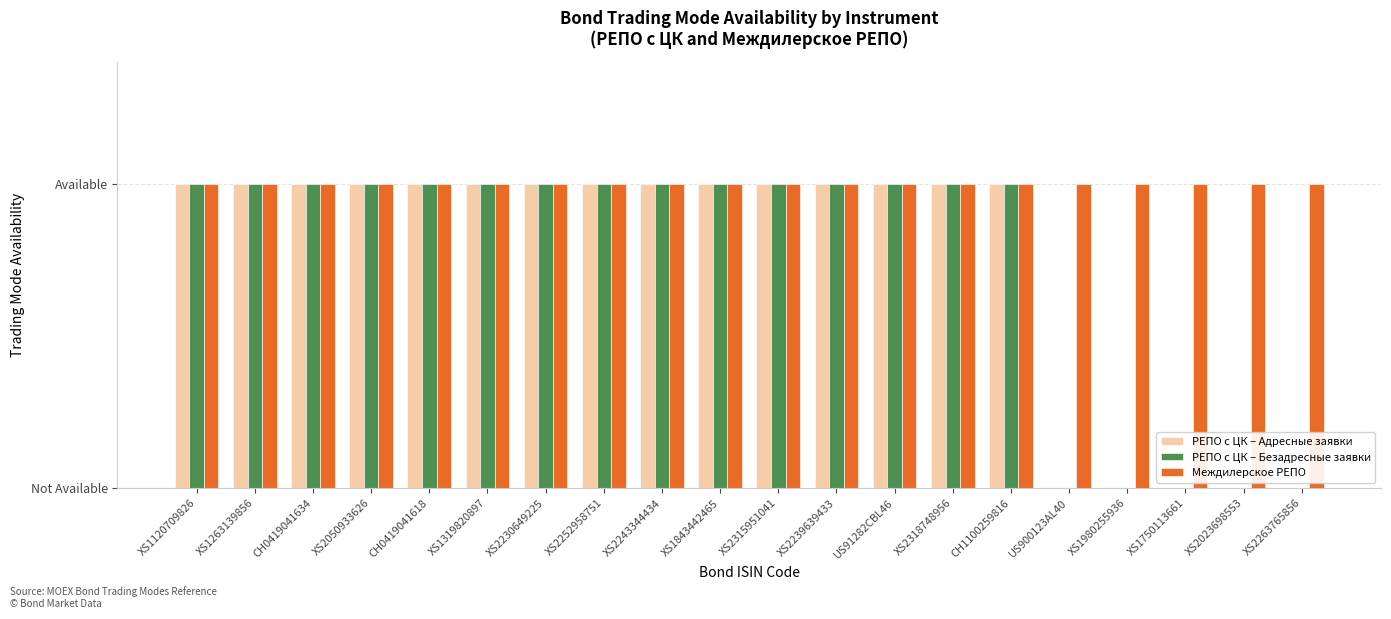

What value does the Междилерское РЕПО series have at XS1980255936?

1